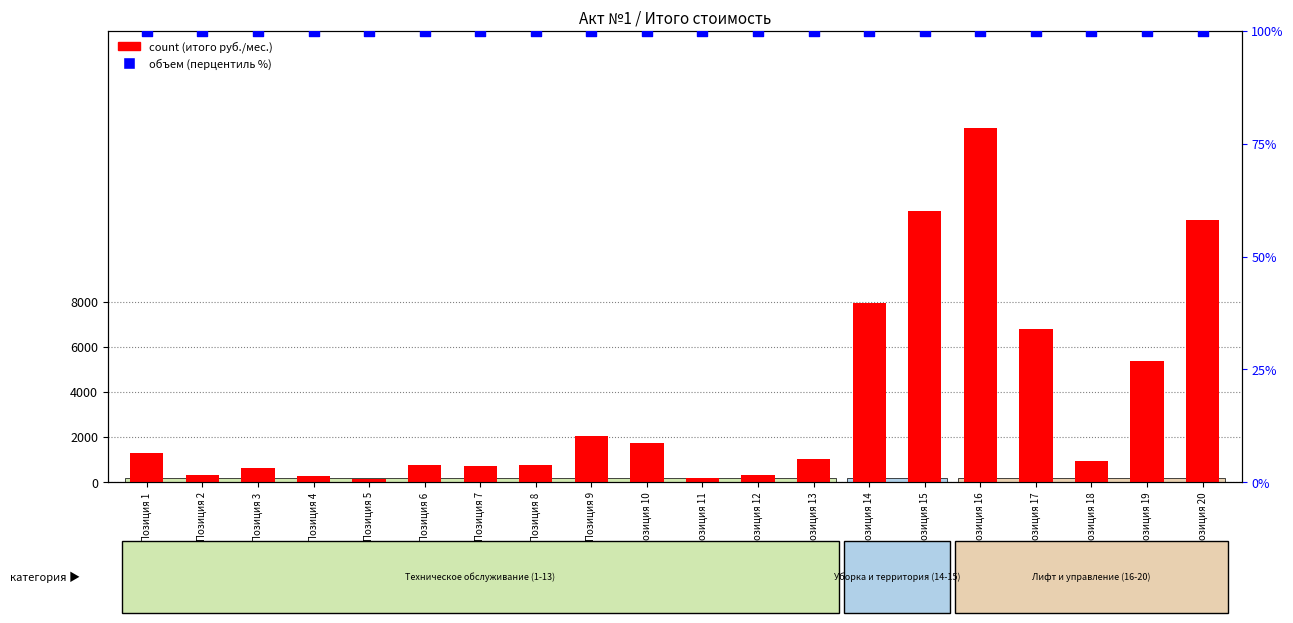

What is the total value across all series at Позиция 7?

801.1